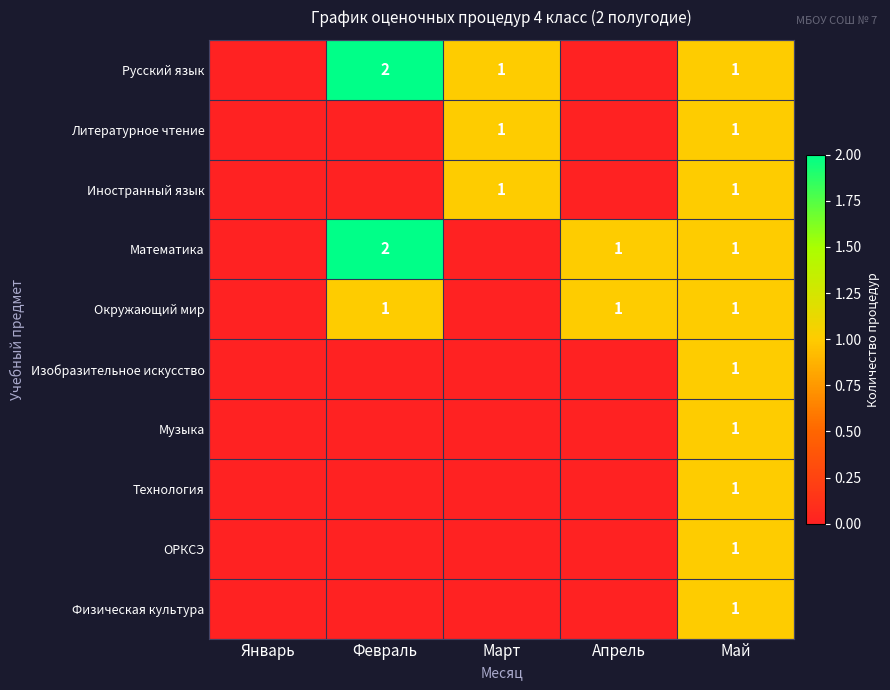

What is the spread (max minus min) of values at Апрель?

1